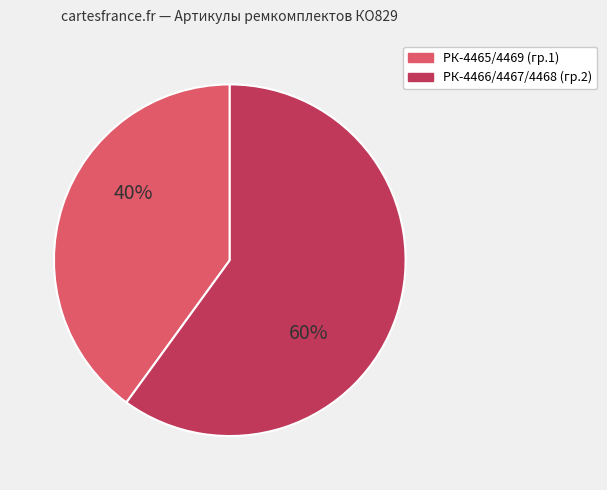

Rank the categories by value from highest to lowest.

РК-4466/4467/4468 (гр.2), РК-4465/4469 (гр.1)